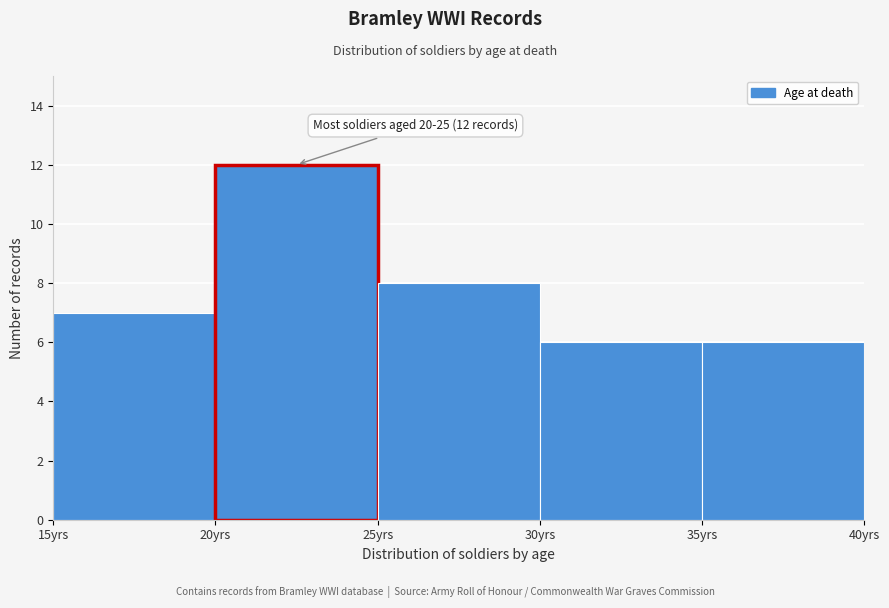

Over which range of the x-axis is the bar tallest?

20 to 25